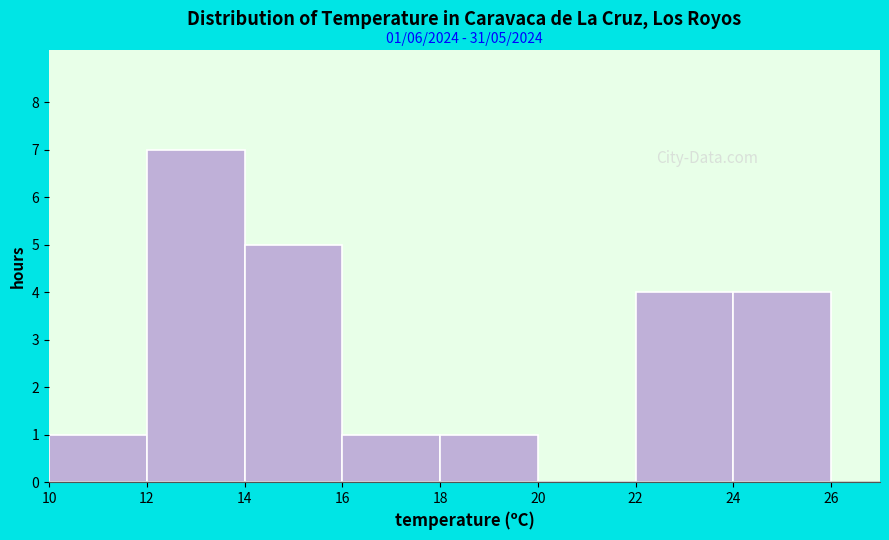

Which range on the x-axis has the tallest bar?

12 to 14